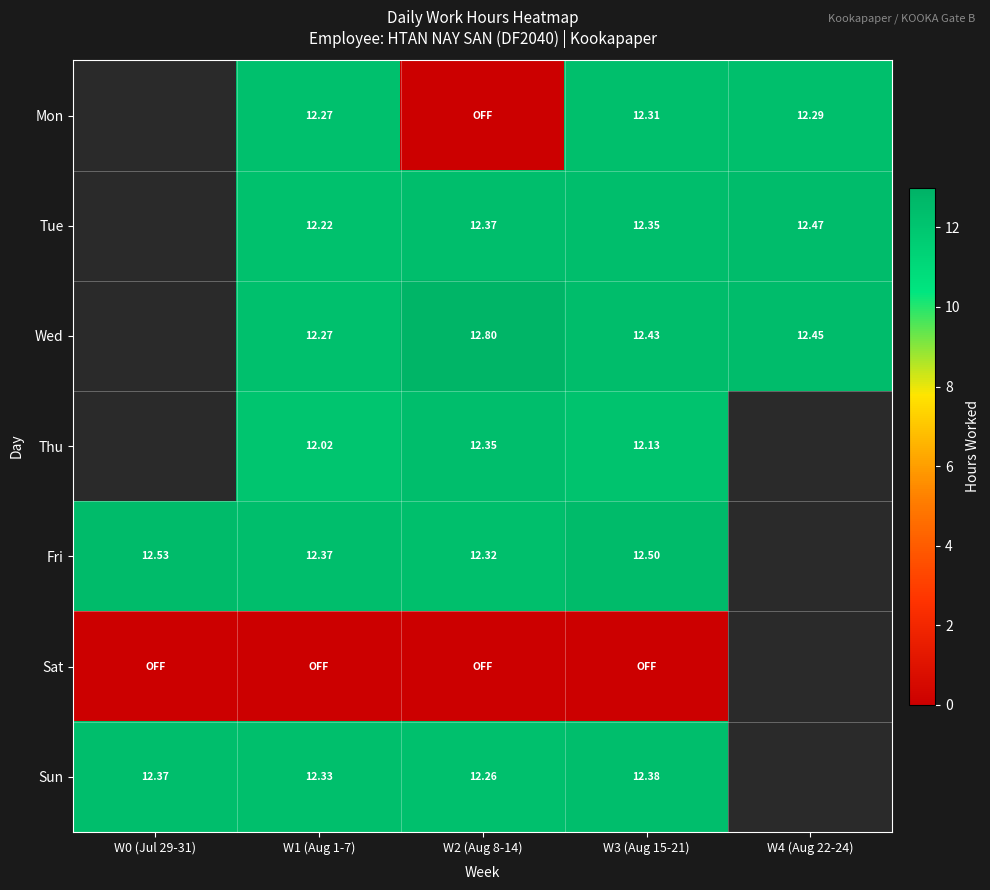

Which series changed the most between W1 (Aug 1-7) and W3 (Aug 15-21)?

Wed